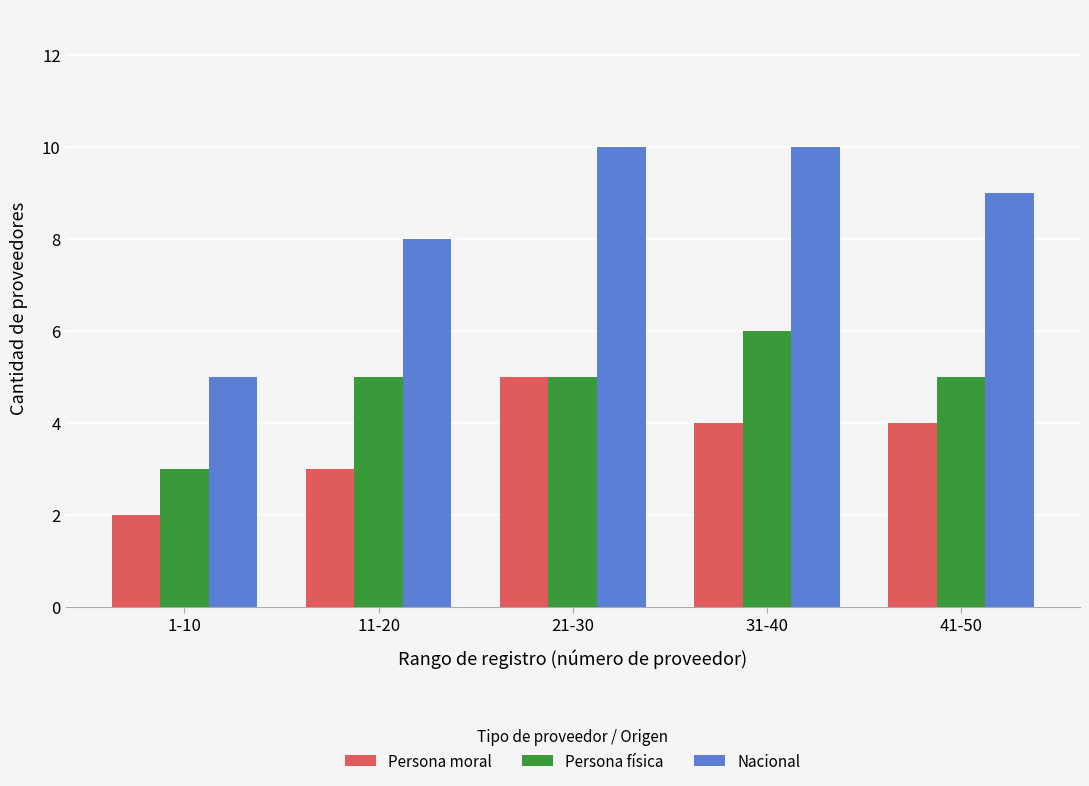

What is the smallest value displayed?

2